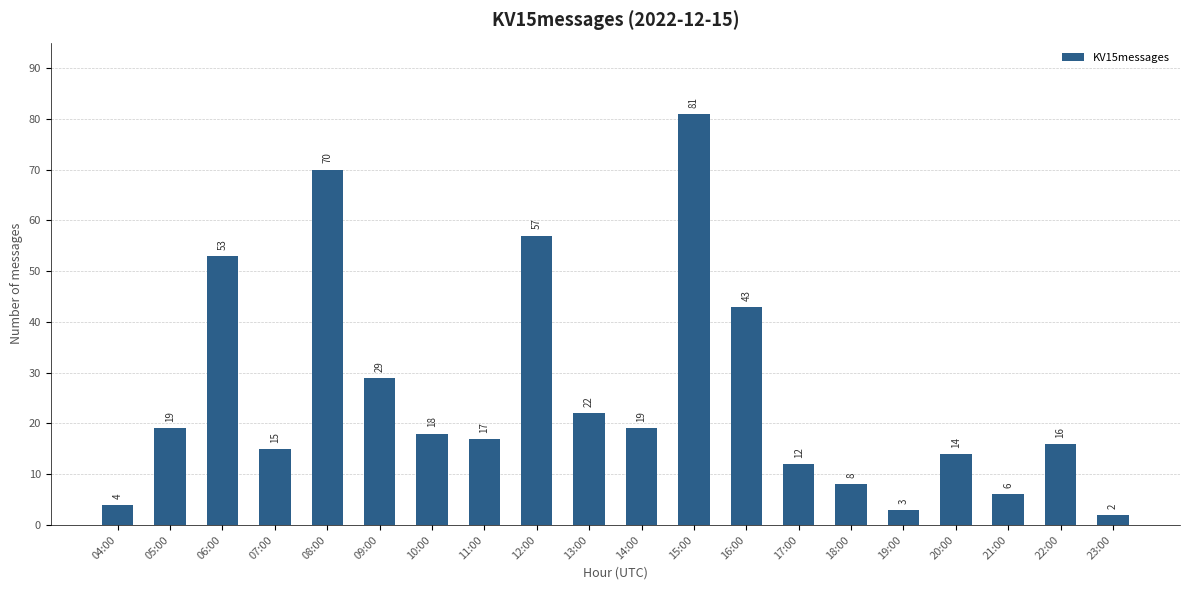

How many series are shown in this chart?

1